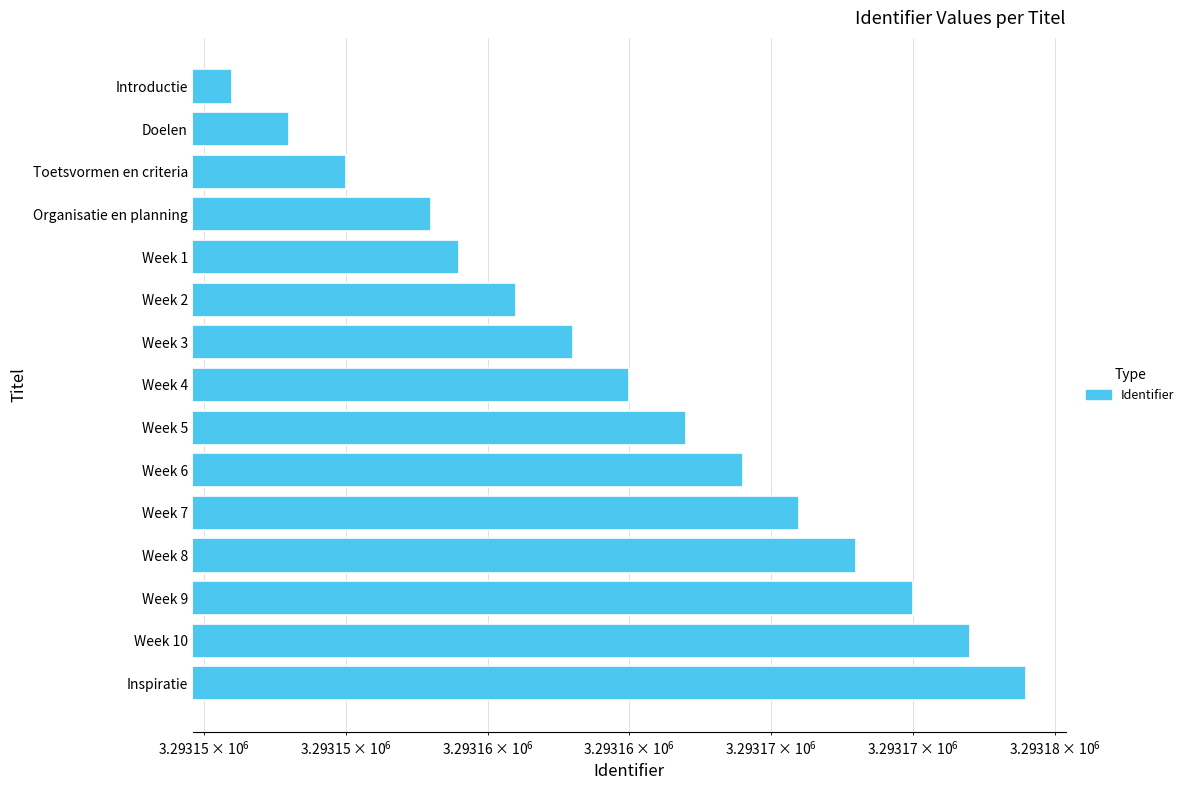

Between Week 6 and Week 3, which is larger?

Week 6